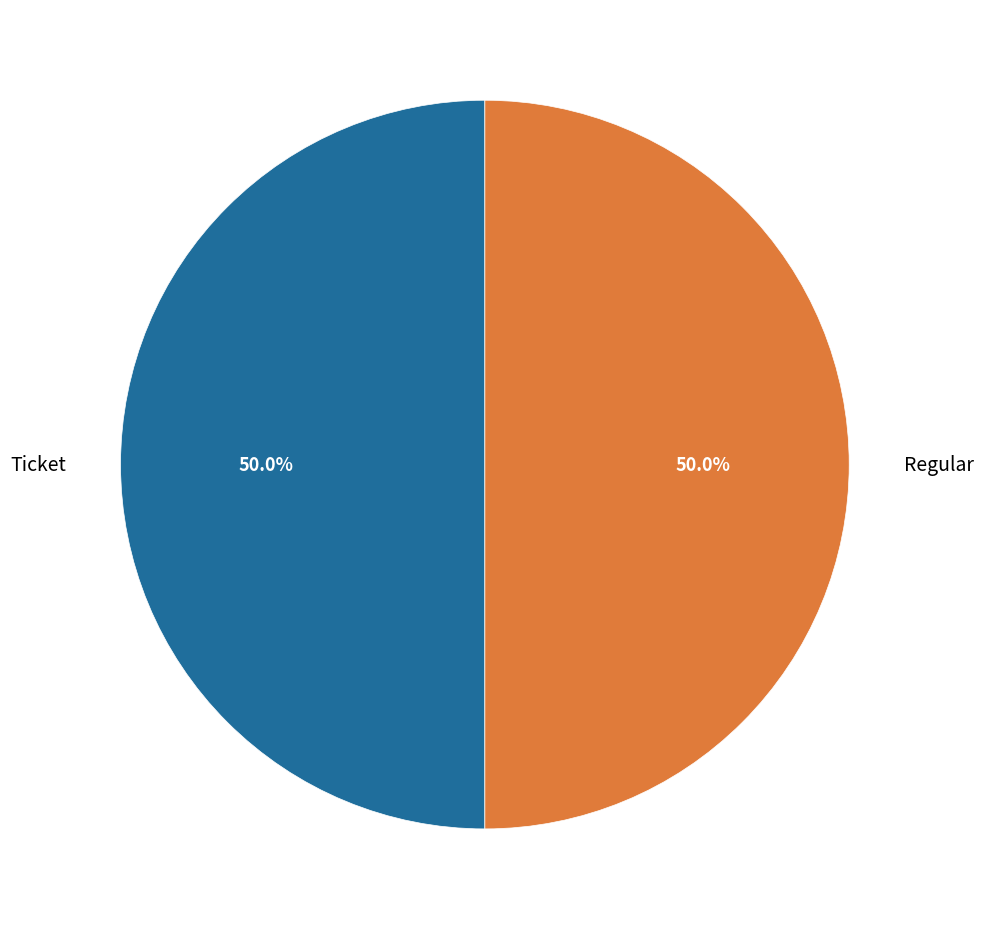

What percentage do Regular and Ticket together represent?

100.0%